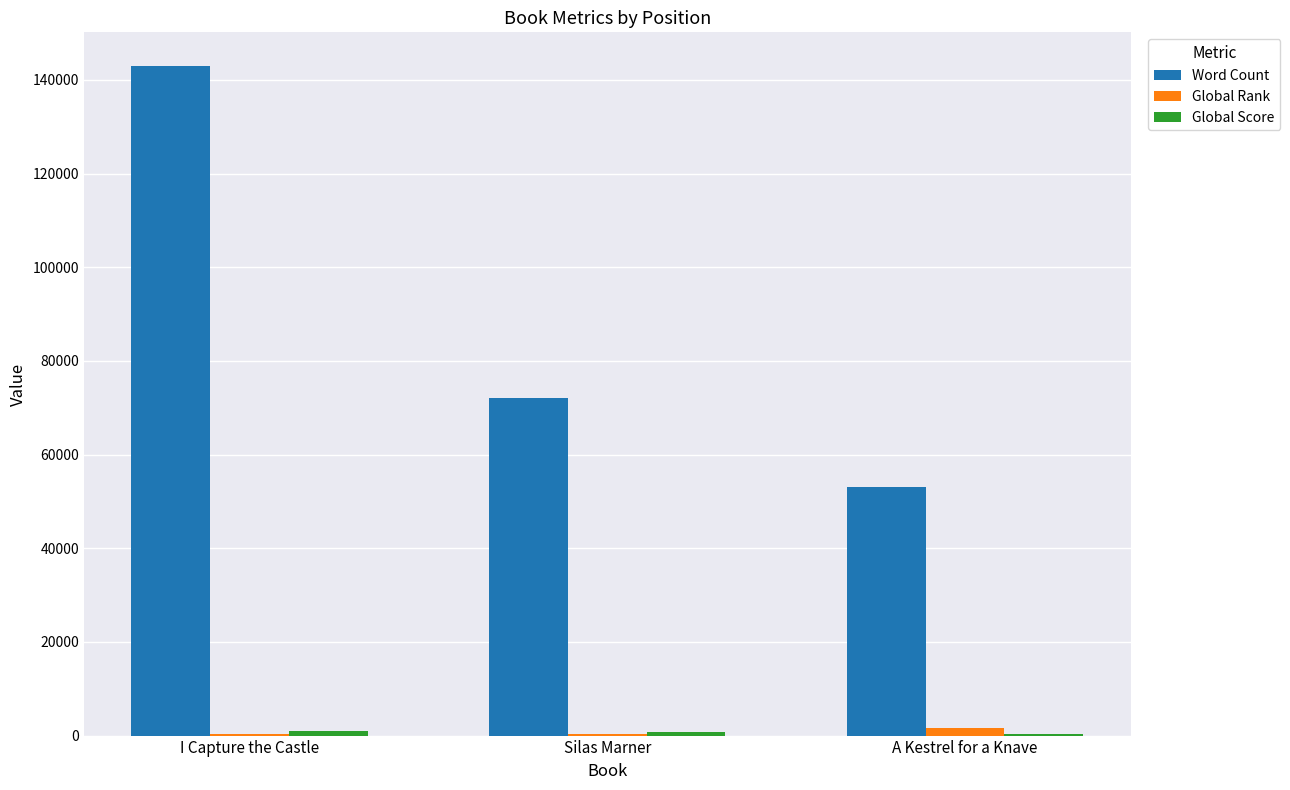

Which series has the largest range (max minus min)?

Word Count